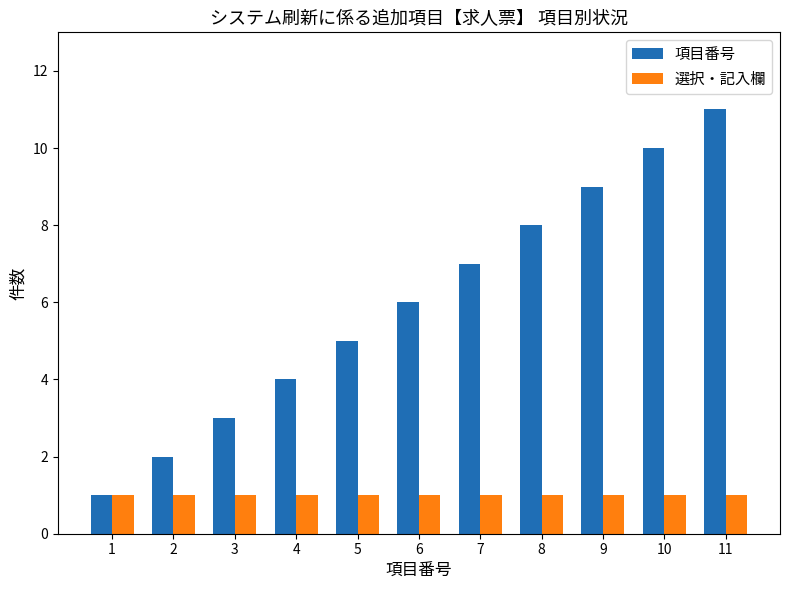

What is the average value of the 項目番号 series?

6